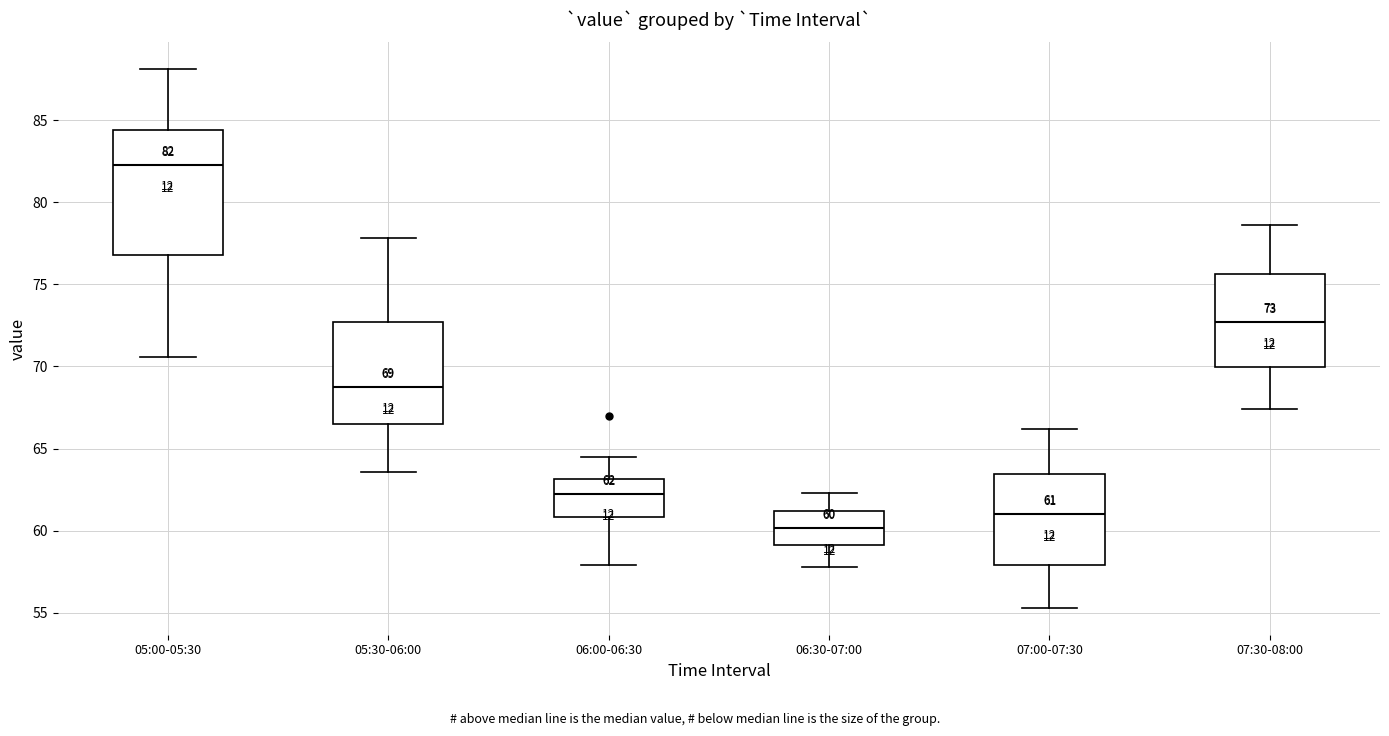

Which box's median line is the lowest?

06:30-07:00